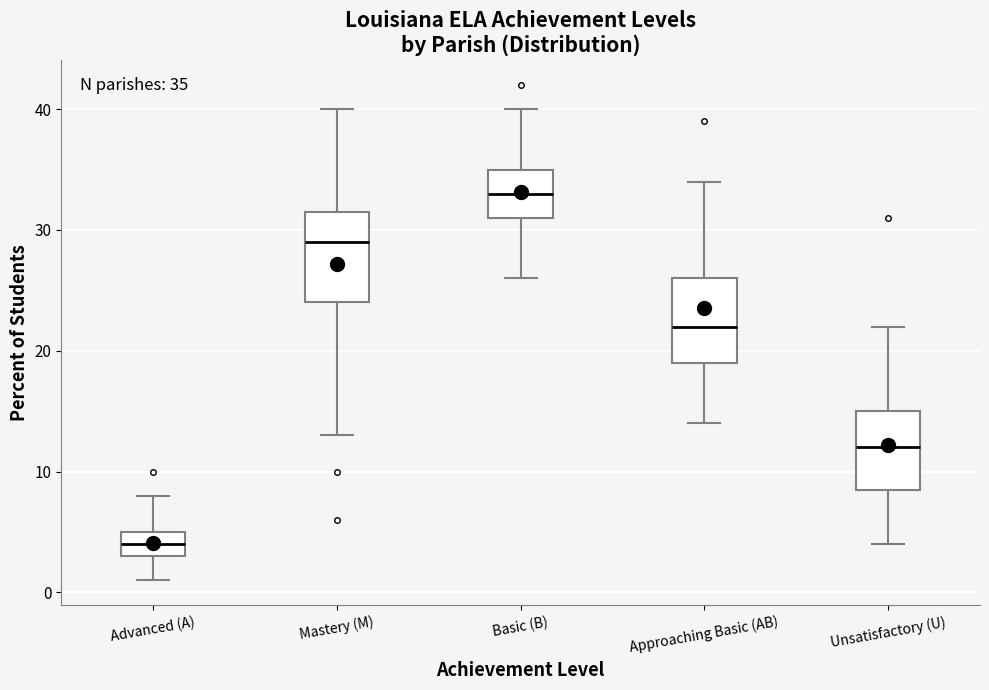

Which box has the lowest median line?

Advanced (A)